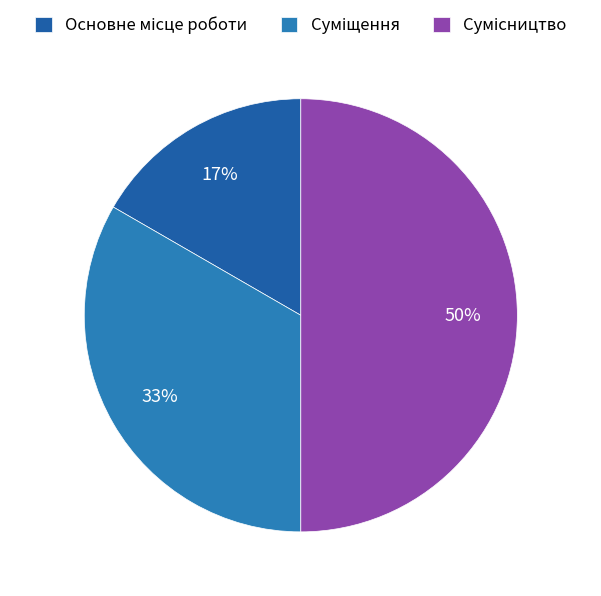

Is it true that Основне місце роботи is 17% of the pie?

True